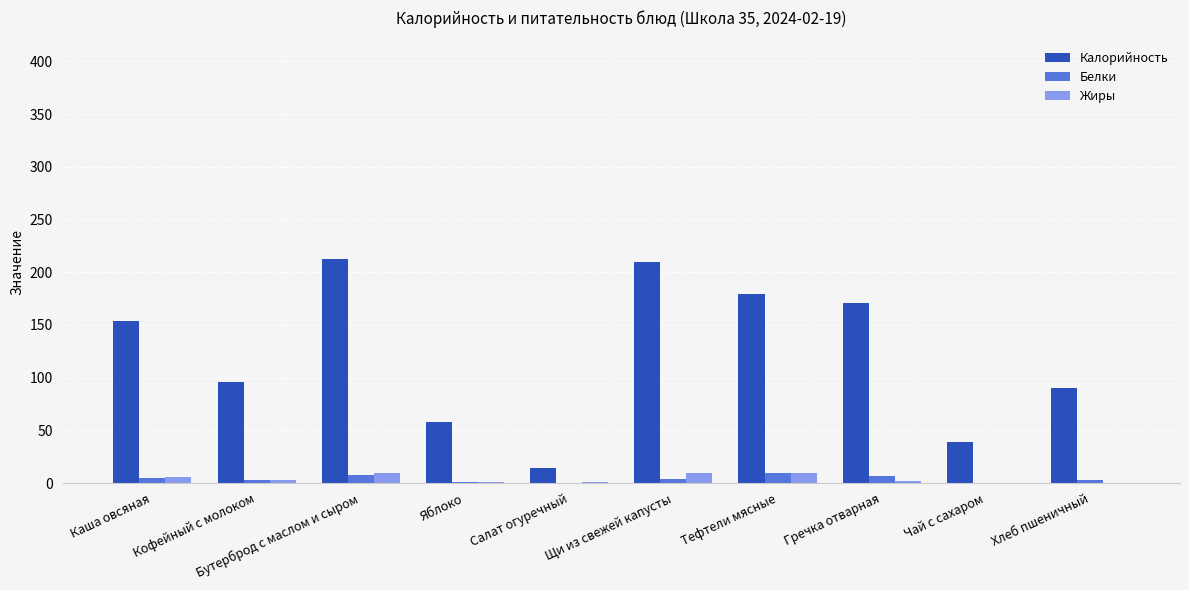

True or false: Жиры has a value of 10 at Тефтели мясные.

True